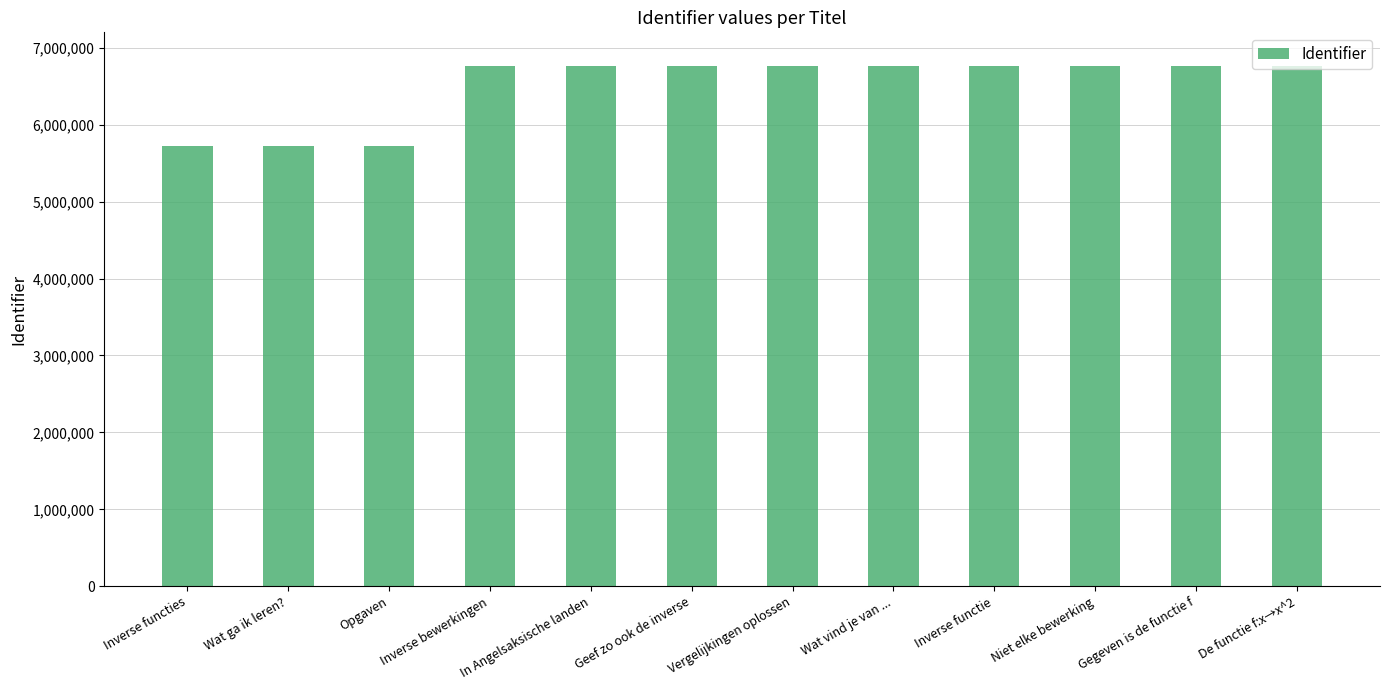

The chart shows a value of 6762841 at Inverse functie. True or false?

True